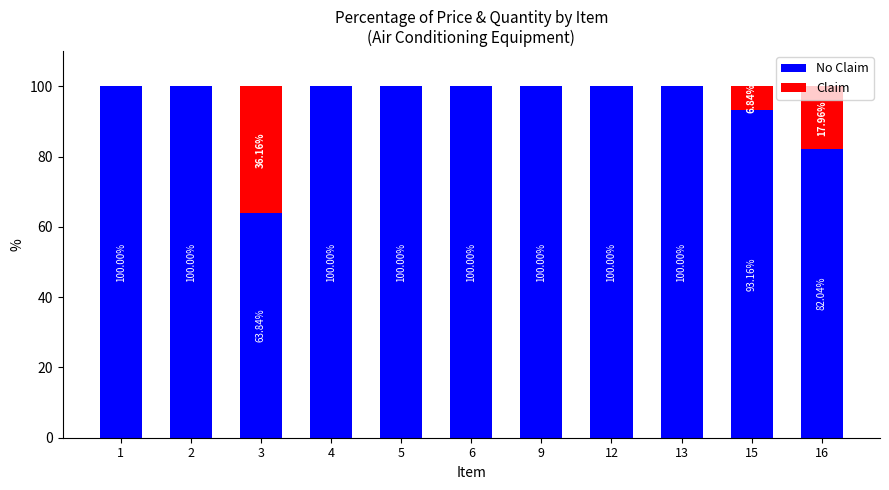

What is the total value across all series at 12?

100.0